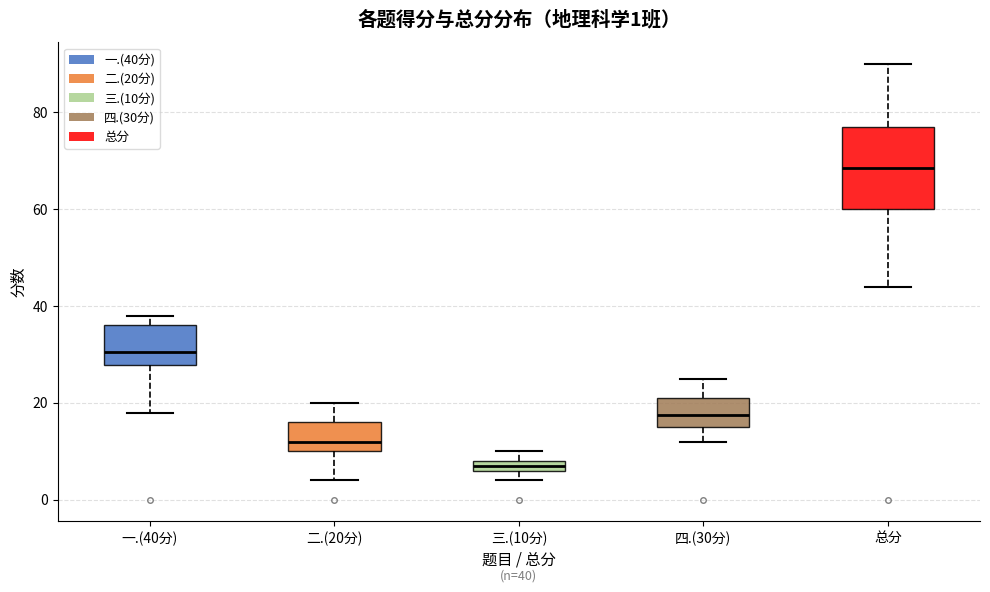

Which box is the tallest, from its lower edge to its upper edge?

总分